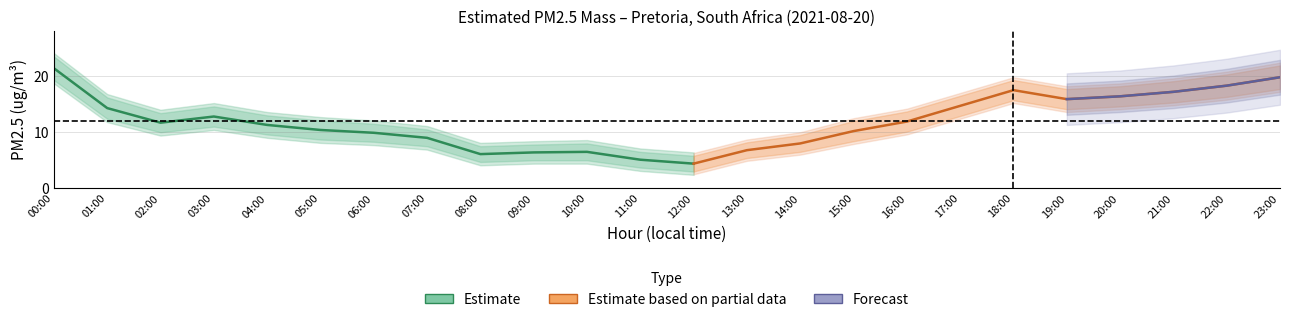

Is this an area chart (filled region under the line)?

No